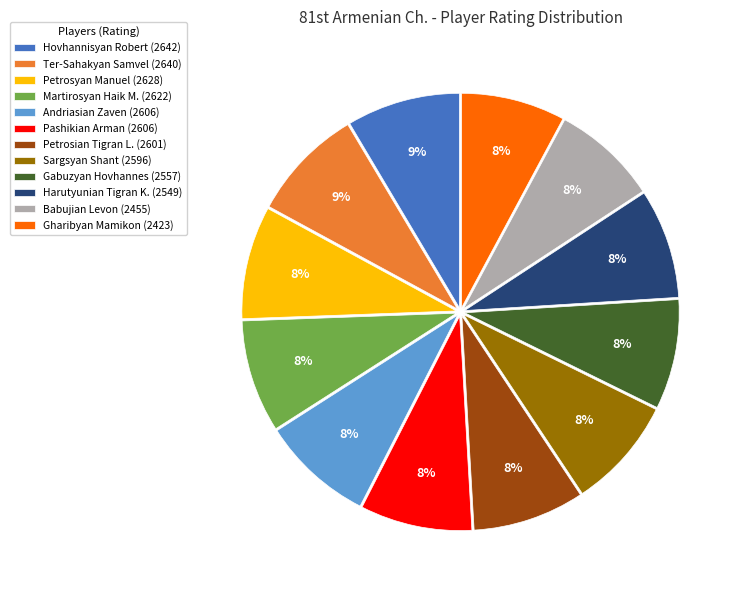

Does any single category account for the majority?

No